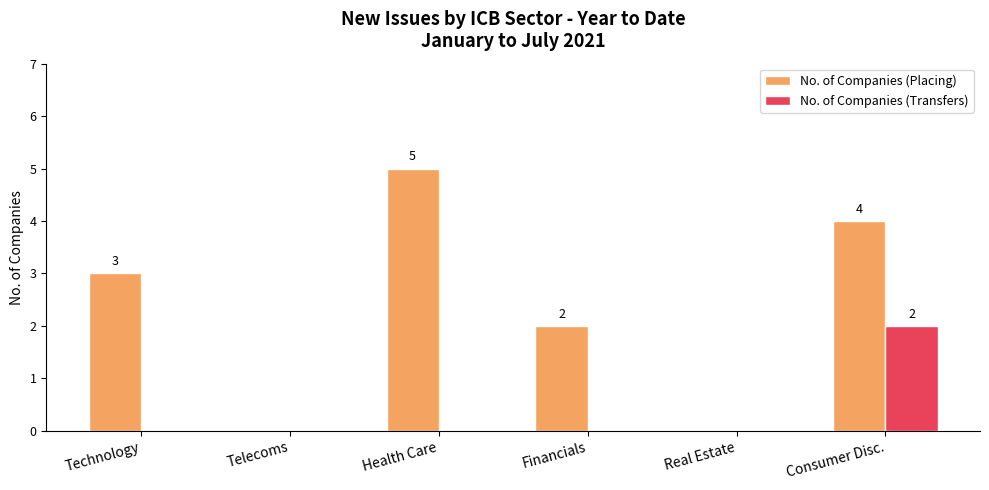

Reading right to left, extract all data points from this chart.

No. of Companies (Placing): 4	0	2	5	0	3
No. of Companies (Transfers): 2	0	0	0	0	0